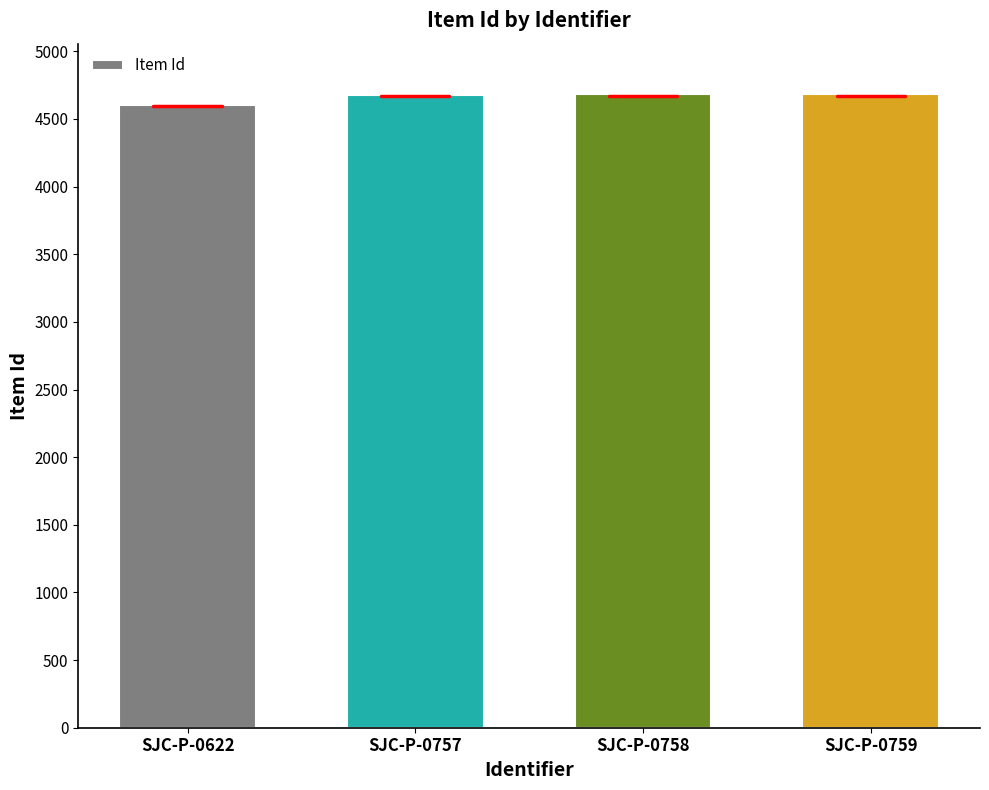

Is it true that the value at SJC-P-0757 is 2294?

False